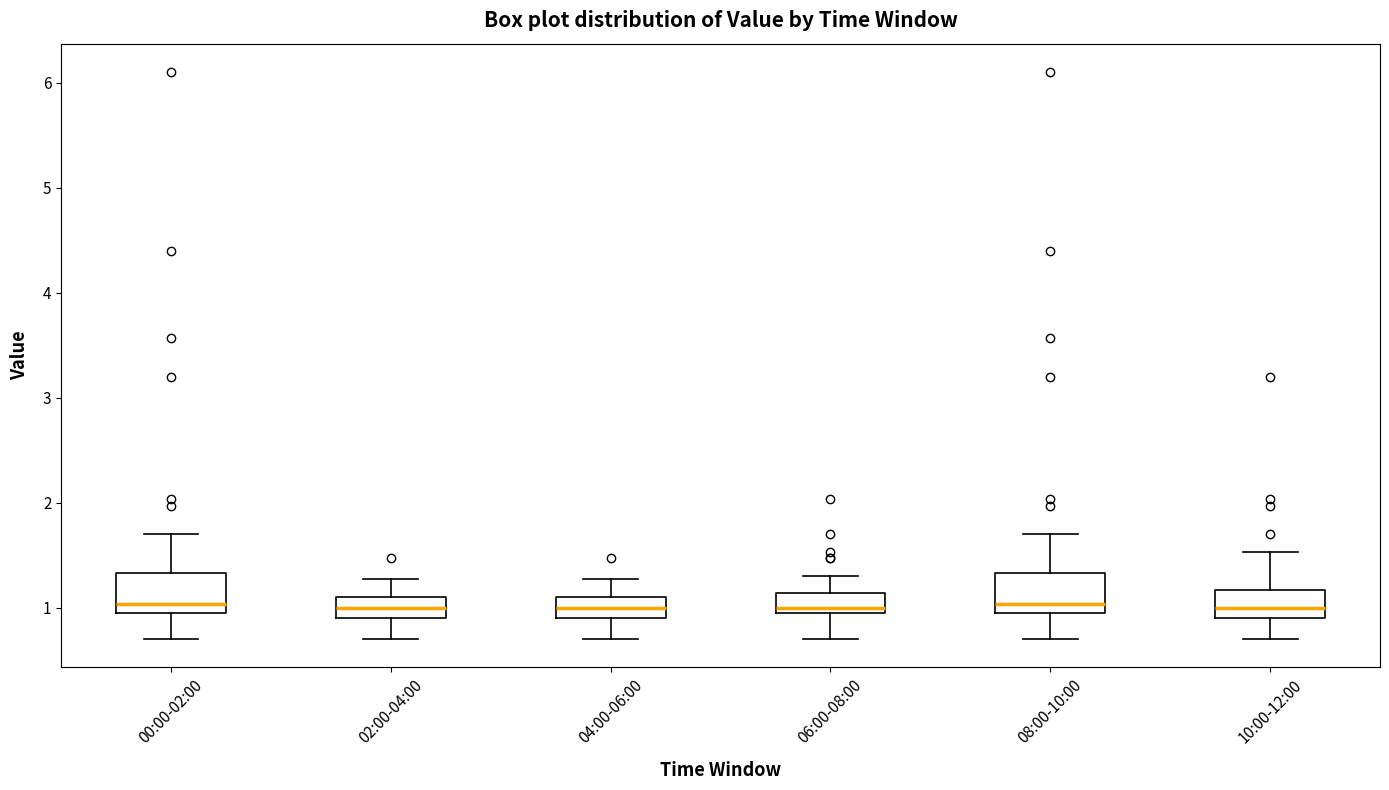

Reading left to right, read every box against the y-axis: the position of its median line, the range the box covers, and the ends of its whiskers. The values are not printed on the chart, so give them approximately, as read against the axis.

00:00-02:00: median 1.0 (just above the box's lower edge), box 1.0 to 1.3, whiskers 0.7 to 1.7
02:00-04:00: median 1.0, box 0.9 to 1.1, whiskers 0.7 to 1.3
04:00-06:00: median 1.0, box 0.9 to 1.1, whiskers 0.7 to 1.3
06:00-08:00: median 1.0 (just above the box's lower edge), box 1.0 to 1.1, whiskers 0.7 to 1.3
08:00-10:00: median 1.0 (just above the box's lower edge), box 1.0 to 1.3, whiskers 0.7 to 1.7
10:00-12:00: median 1.0, box 0.9 to 1.2, whiskers 0.7 to 1.5